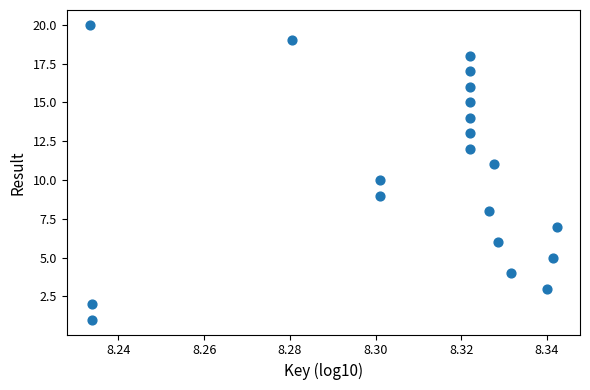

What is the range of Y values (max minus min)?

19